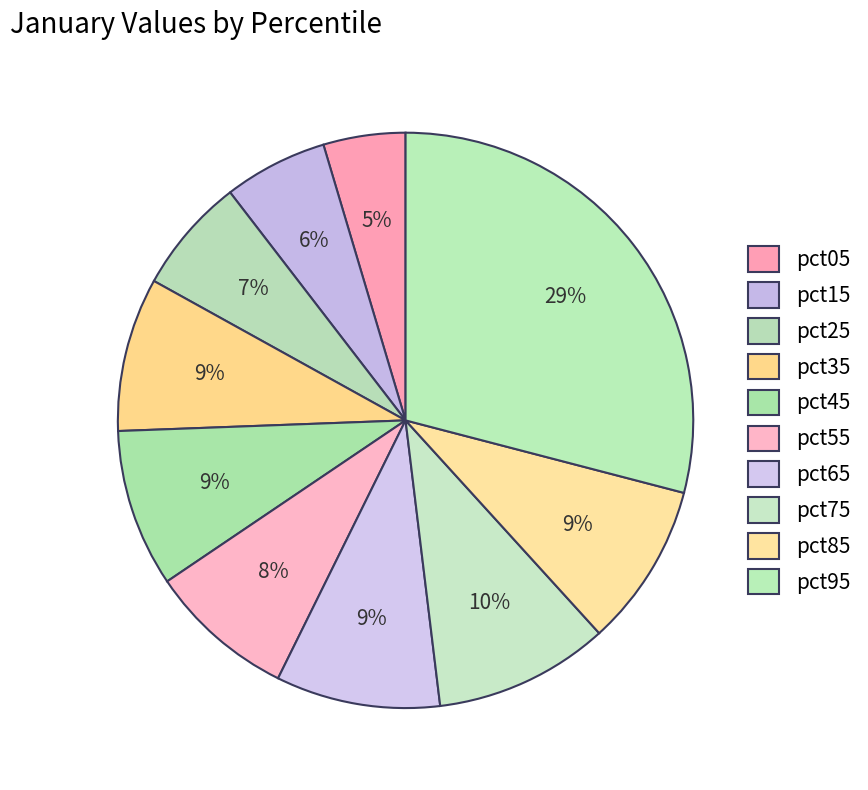

How many segments does this pie chart have?

10